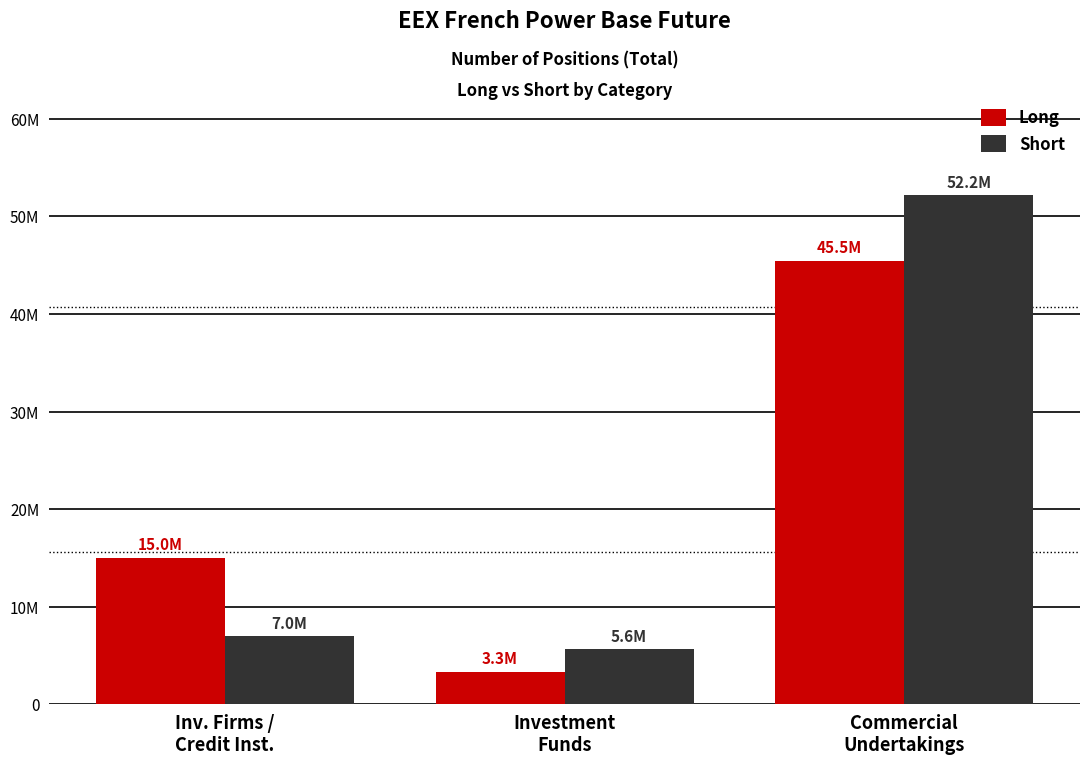

At Commercial
Undertakings, list the series in order from largest to smallest.

Short, Long